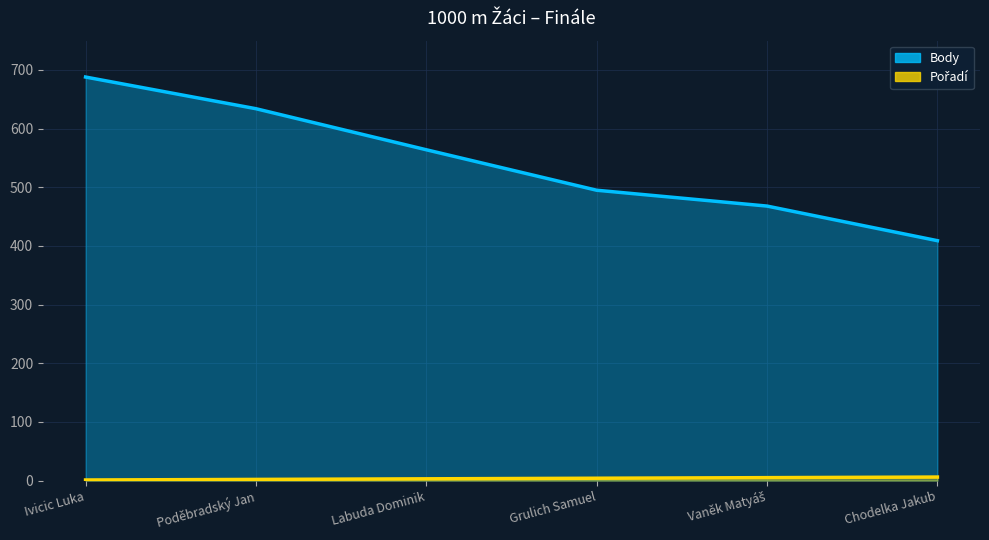

What is the difference between the second highest and minimum values in the Pořadí series?

4